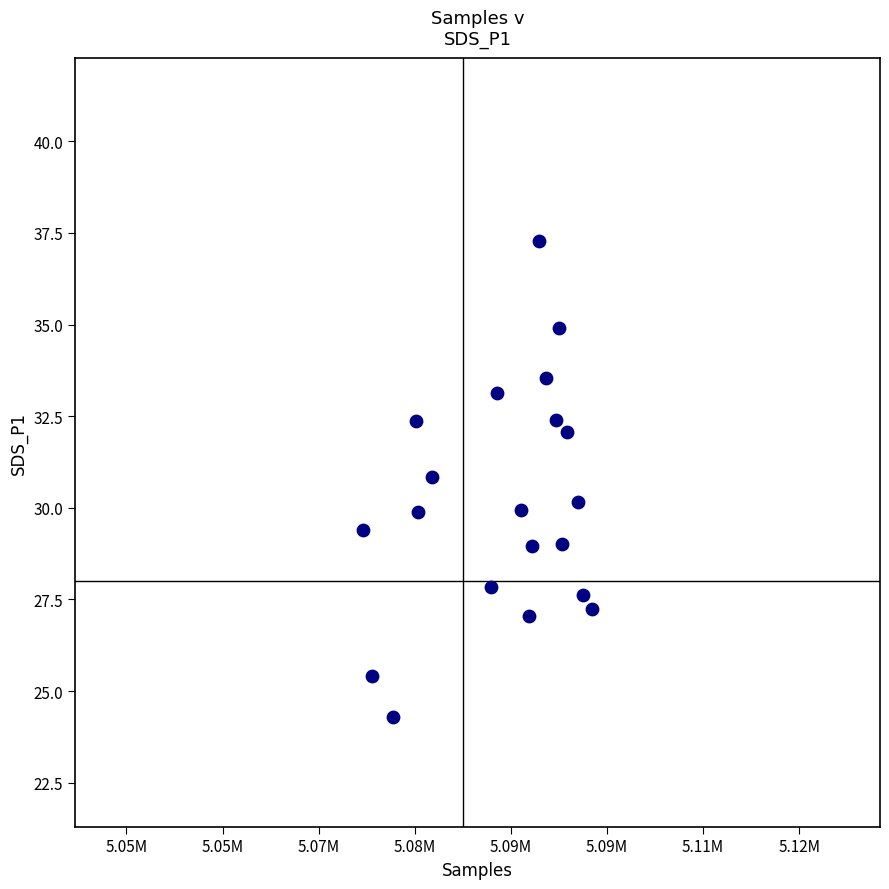

What is the range of X values (max minus min)?

23755.0